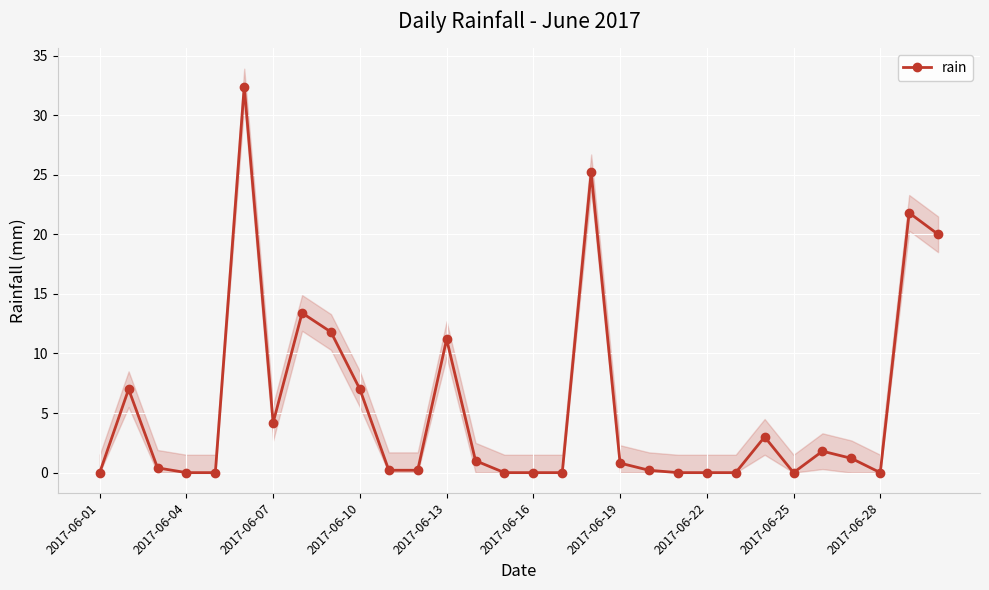

True or false: rain has more than 0 interior local peaks.

True